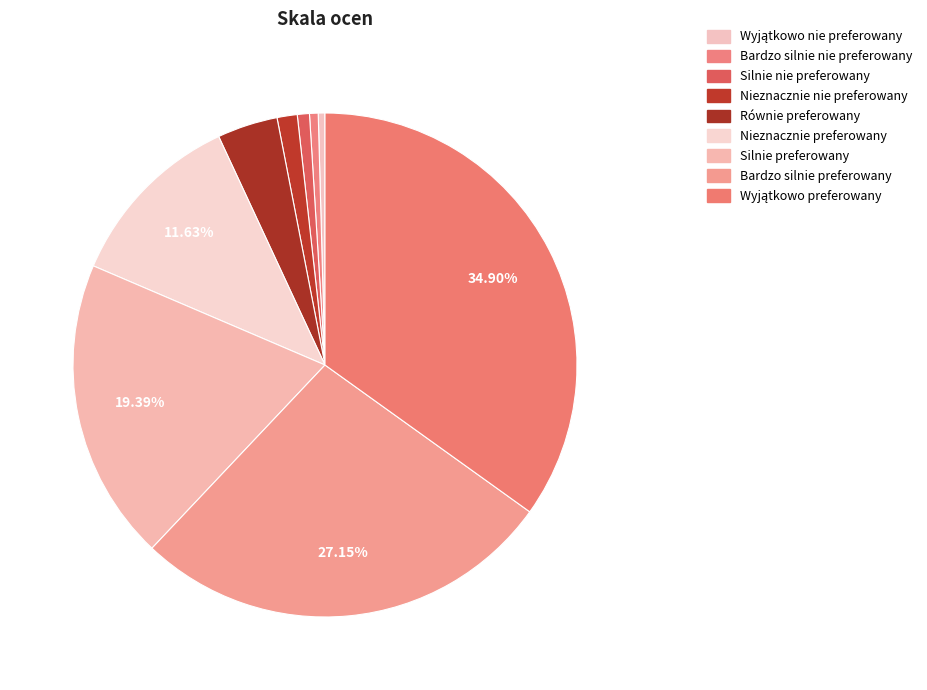

Count the number of slices in the pie.

9